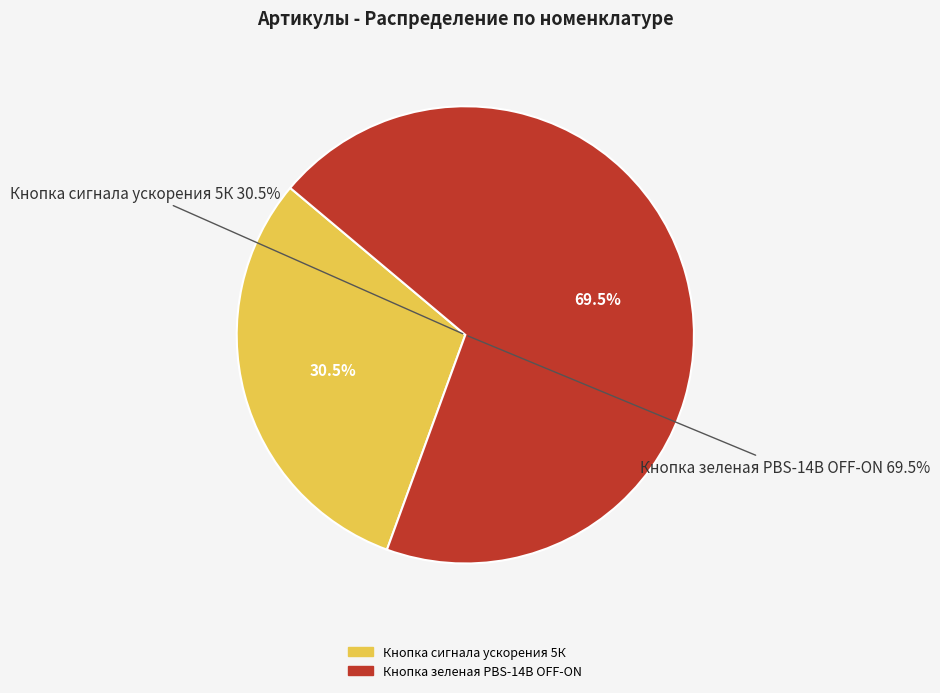

The Кнопка зеленая PBS-14B OFF-ON slice represents 58% of the pie. True or false?

False